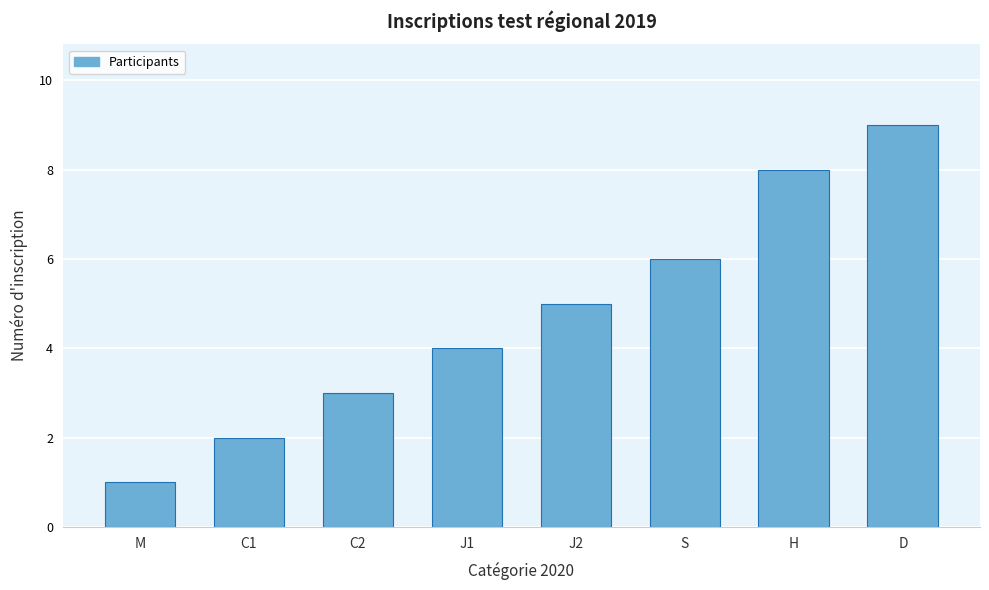

Reading right to left, what are all the values shown in this chart?

9	8	6	5	4	3	2	1